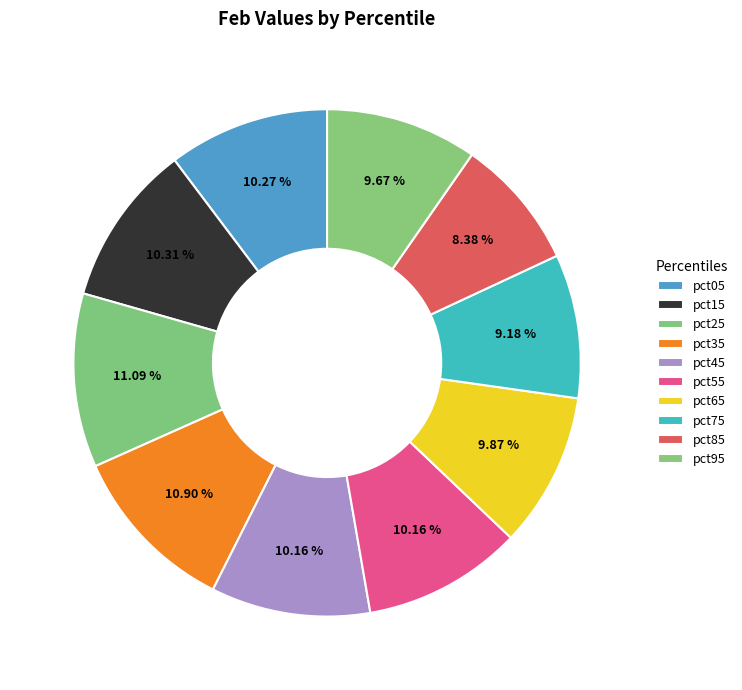

How many slices are in this pie chart?

10